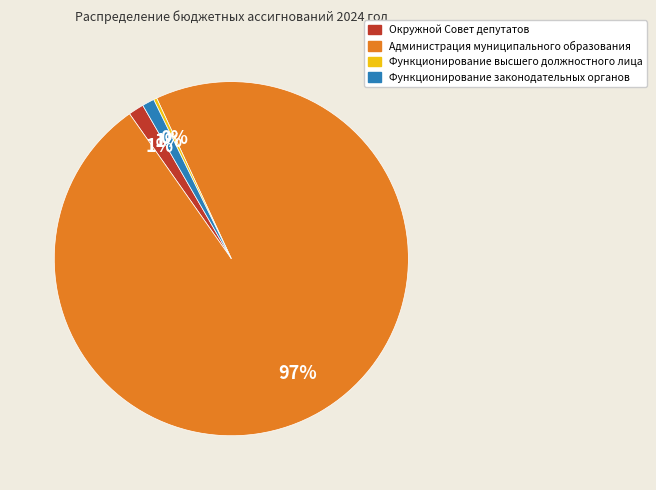

Which category accounts for the majority?

Администрация муниципального образования